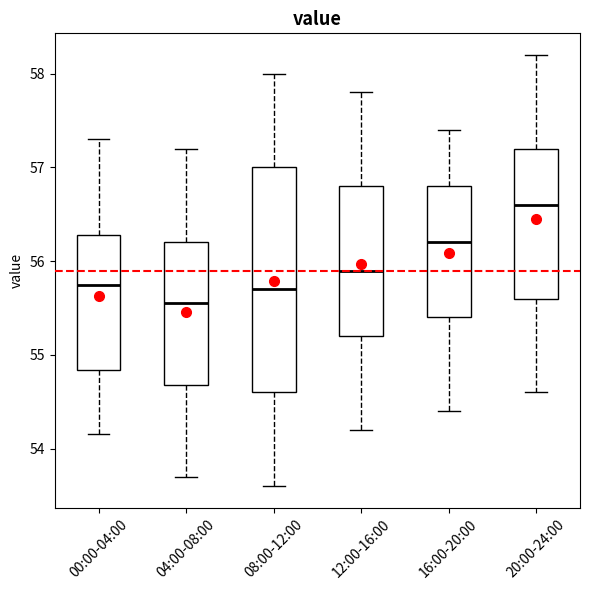

Reading left to right, read every box against the y-axis: the position of its median line, the range the box covers, and the ends of its whiskers. The values are not printed on the chart, so give them approximately, as read against the axis.

00:00-04:00: median 55.8, box 54.8 to 56.3, whiskers 54.2 to 57.3
04:00-08:00: median 55.6, box 54.7 to 56.2, whiskers 53.7 to 57.2
08:00-12:00: median 55.7, box 54.6 to 57.0, whiskers 53.6 to 58.0
12:00-16:00: median 55.9, box 55.2 to 56.8, whiskers 54.2 to 57.8
16:00-20:00: median 56.2, box 55.4 to 56.8, whiskers 54.4 to 57.4
20:00-24:00: median 56.6, box 55.6 to 57.2, whiskers 54.6 to 58.2